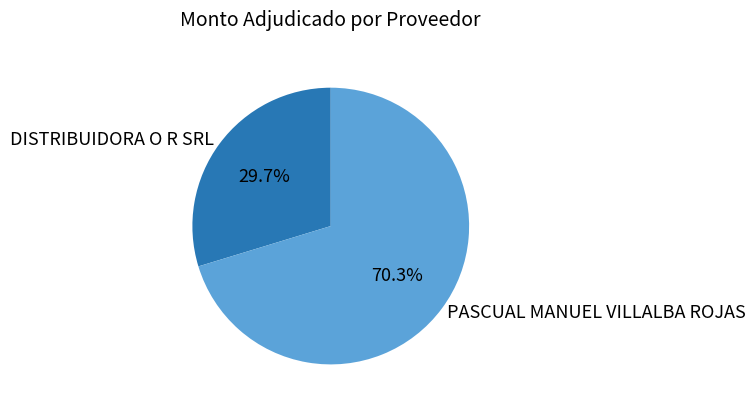

What percentage is NOT represented by DISTRIBUIDORA O R SRL?

70.3%